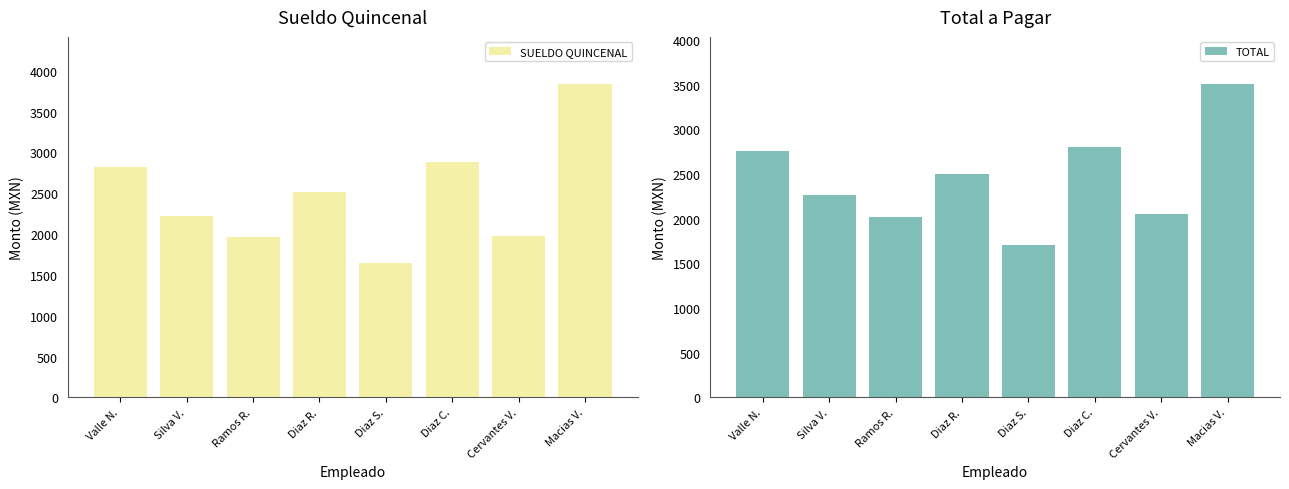

What position from the right is Cervantes V.?

2